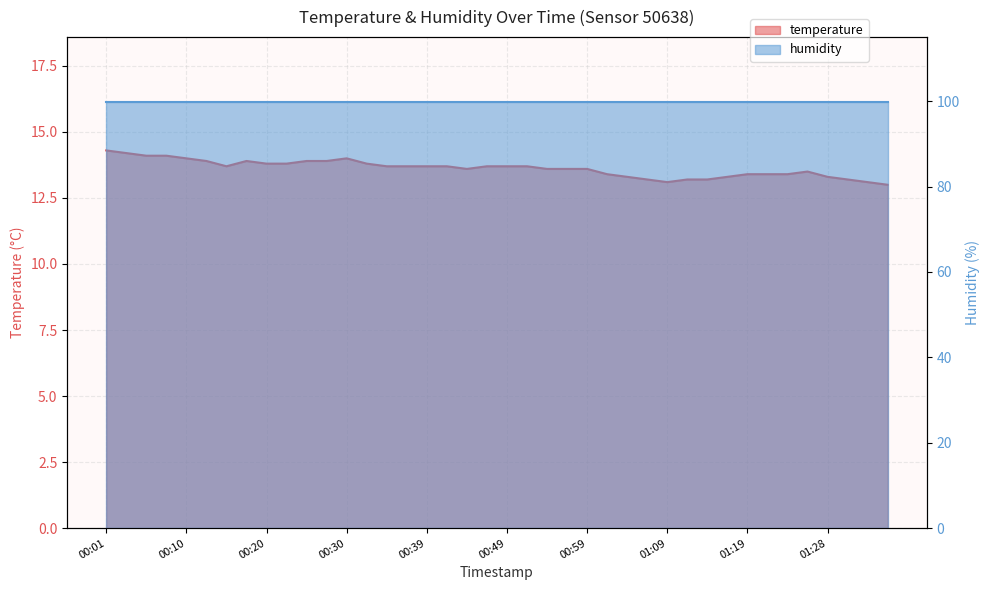

At which category does the chart reach its peak across all series?

00:01